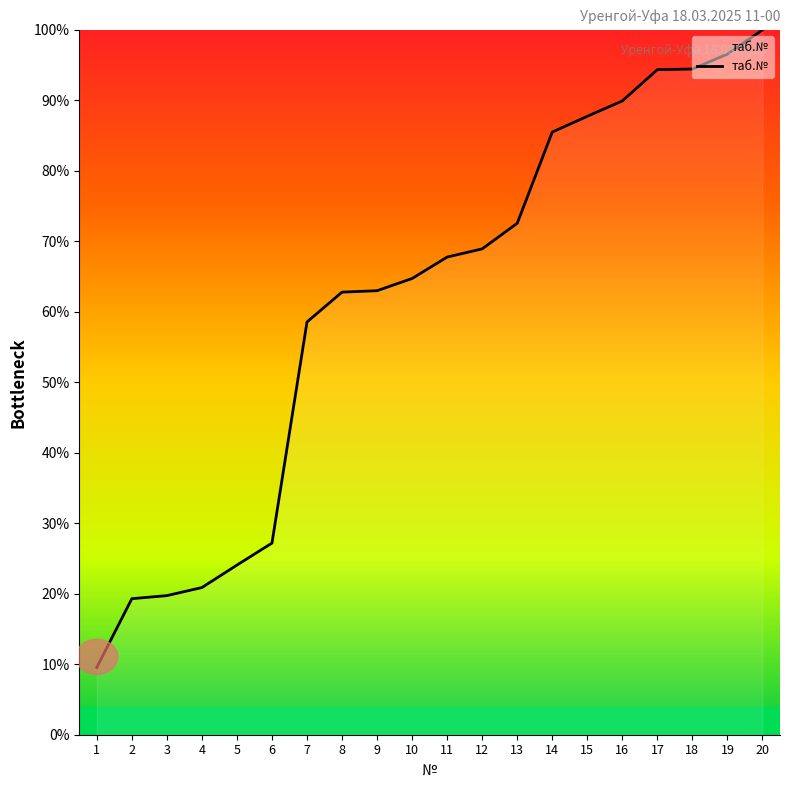

The value at 12 is 106.4. True or false?

False